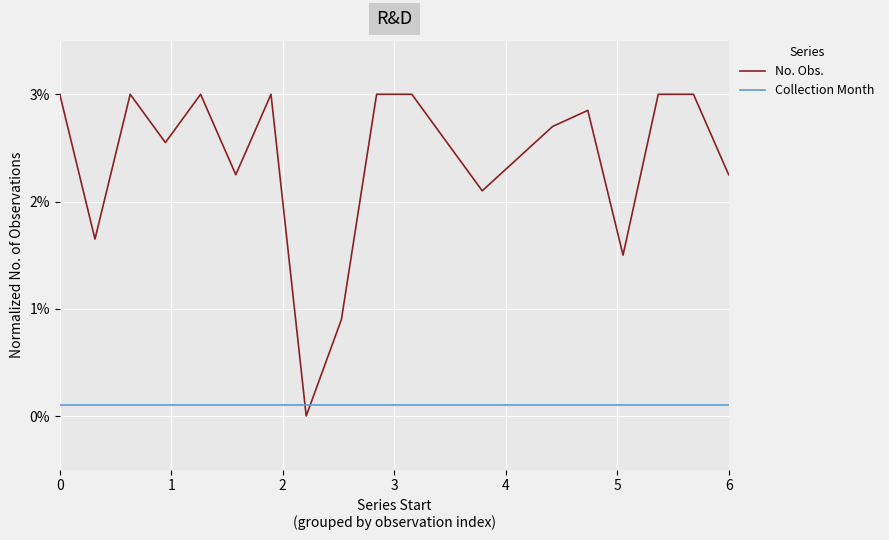

How many interior local valleys does the No. Obs. series have?

6